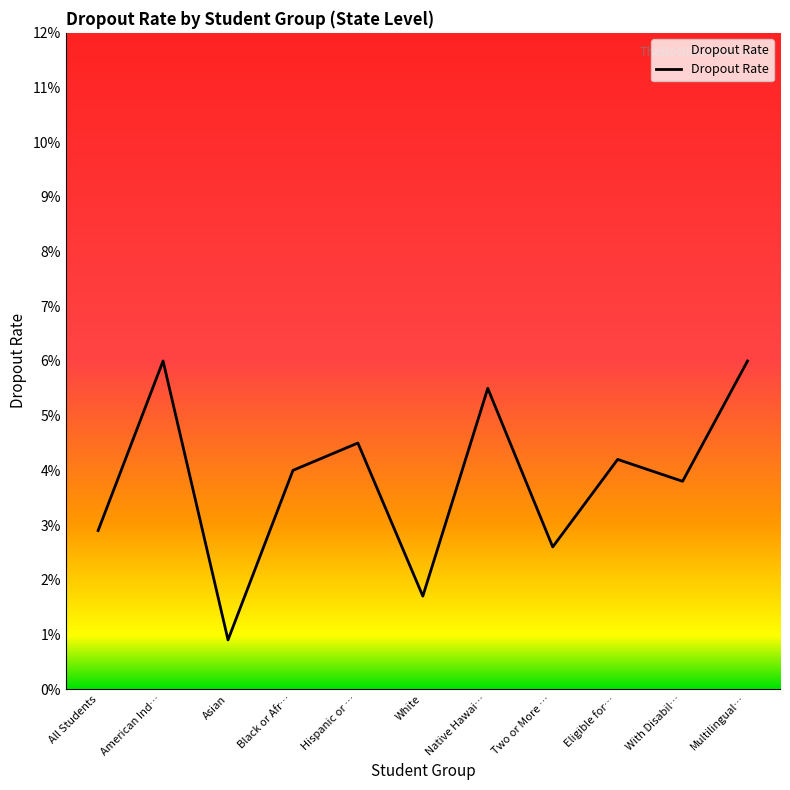

Reading left to right, extract all data points from this chart.

All Students=0.0	American Ind…=0.1	Asian=0.0	Black or Afr…=0.0	Hispanic or …=0.0	White=0.0	Native Hawai…=0.1	Two or More …=0.0	Eligible for…=0.0	With Disabil…=0.0	Multilingual…=0.1